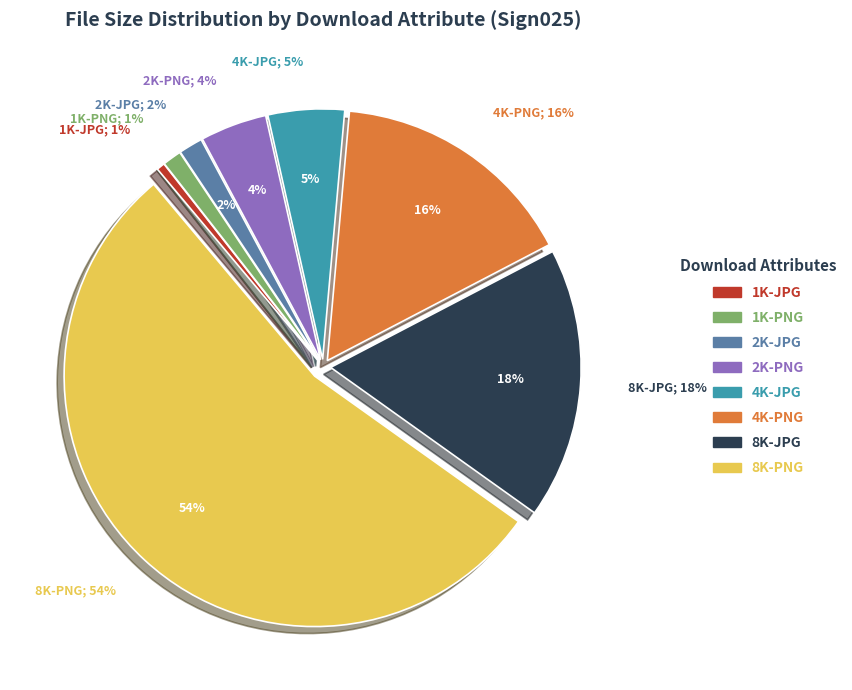

How many slices are in this pie chart?

8